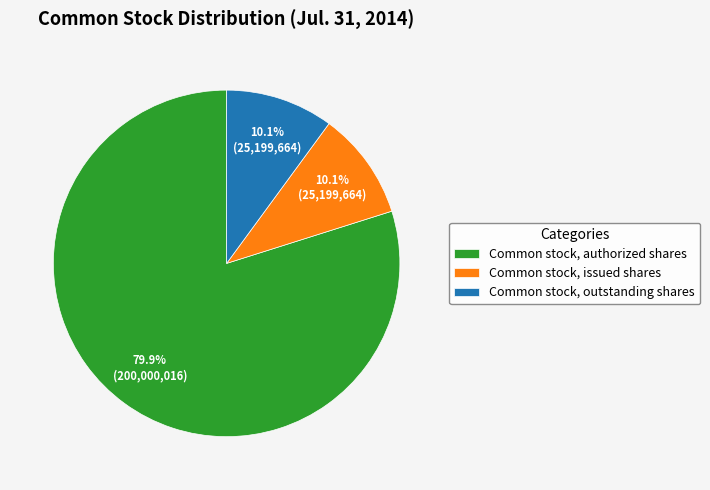

To the nearest percent, what is the combined percentage of Common stock, outstanding shares and Common stock, issued shares?

20%